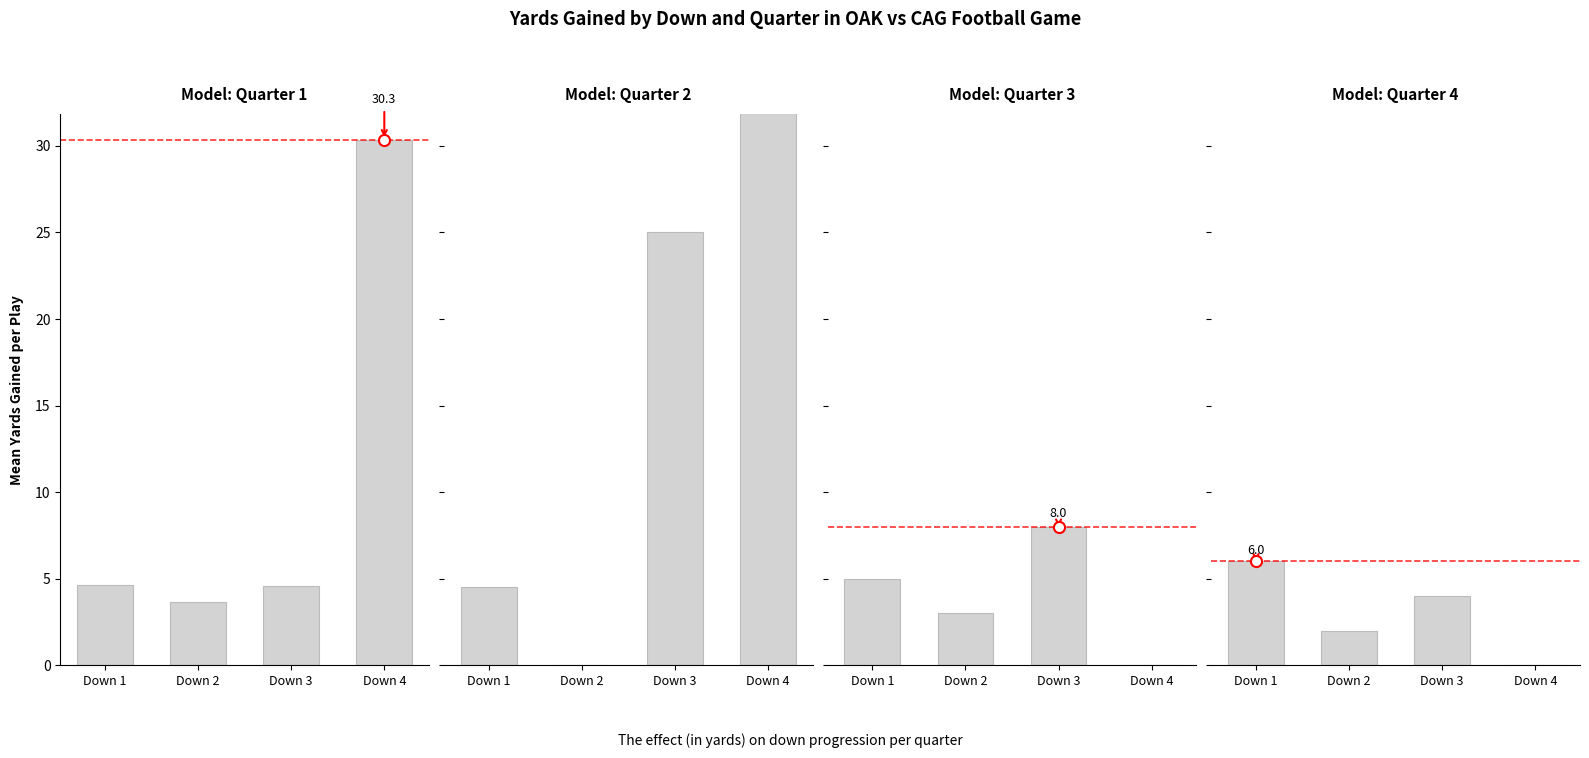

How many values in the Quarter 1 mean yards by down series are below 4?

1